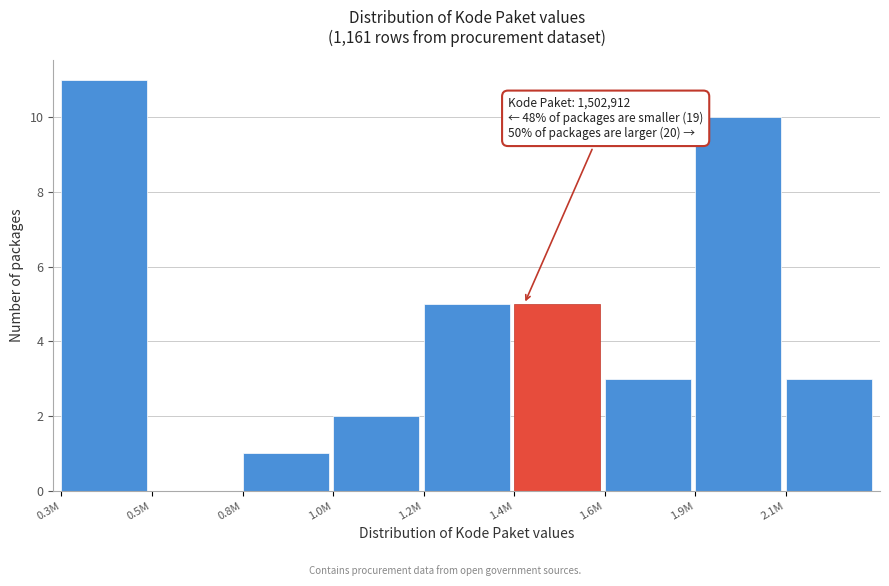

Reading left to right, what are all the values shown in this chart?

0.3M=11	0.5M=0	0.8M=1	1.0M=2	1.2M=5	1.4M=5	1.6M=3	1.9M=10	2.1M=3